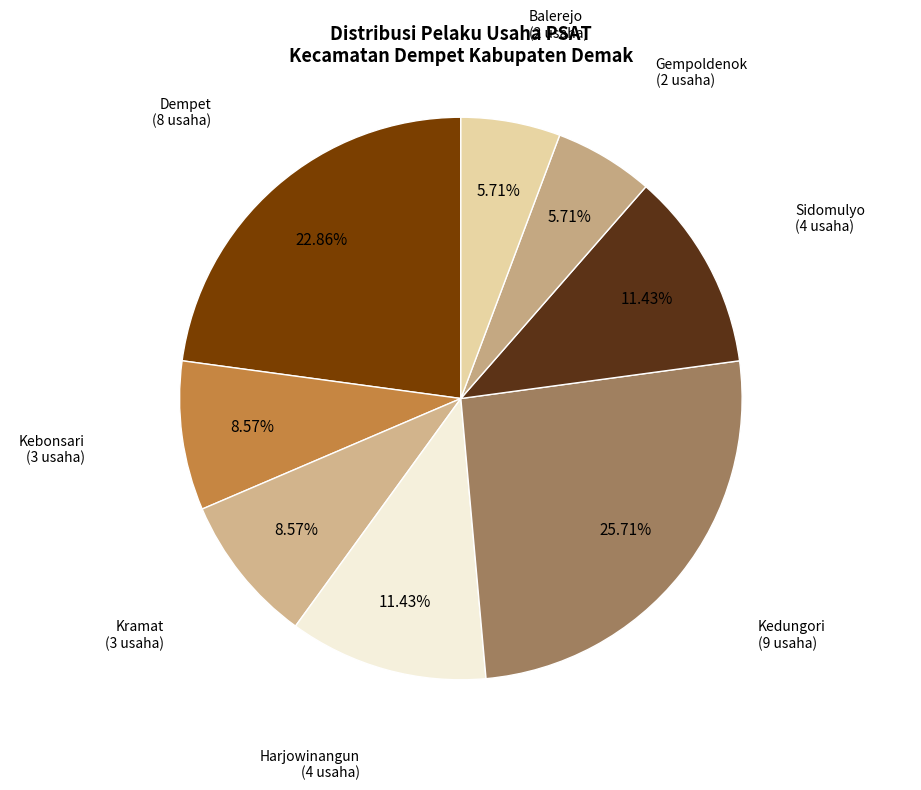

Is the sum of Sidomulyo and Kebonsari greater than half?

No